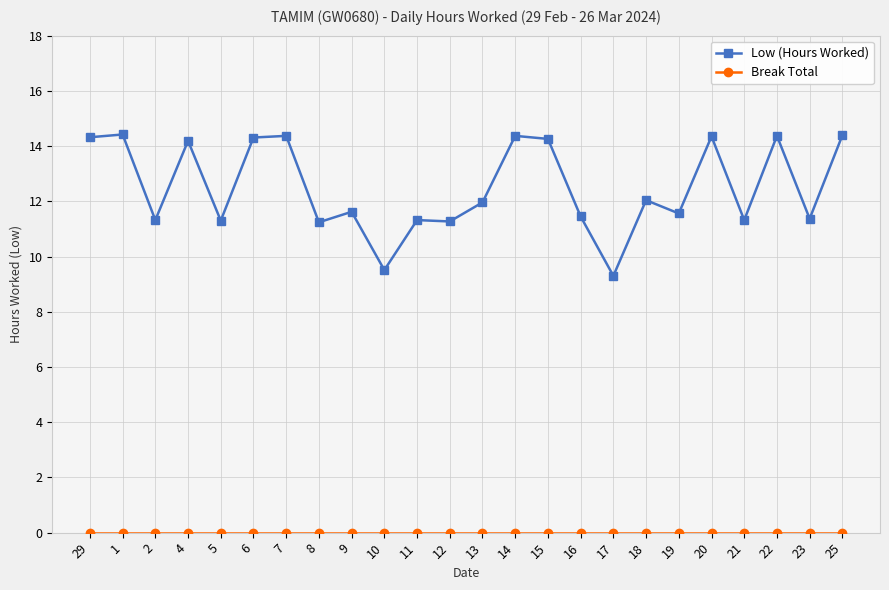

What is the difference between the second highest and minimum values in the Low (Hours Worked) series?

5.1